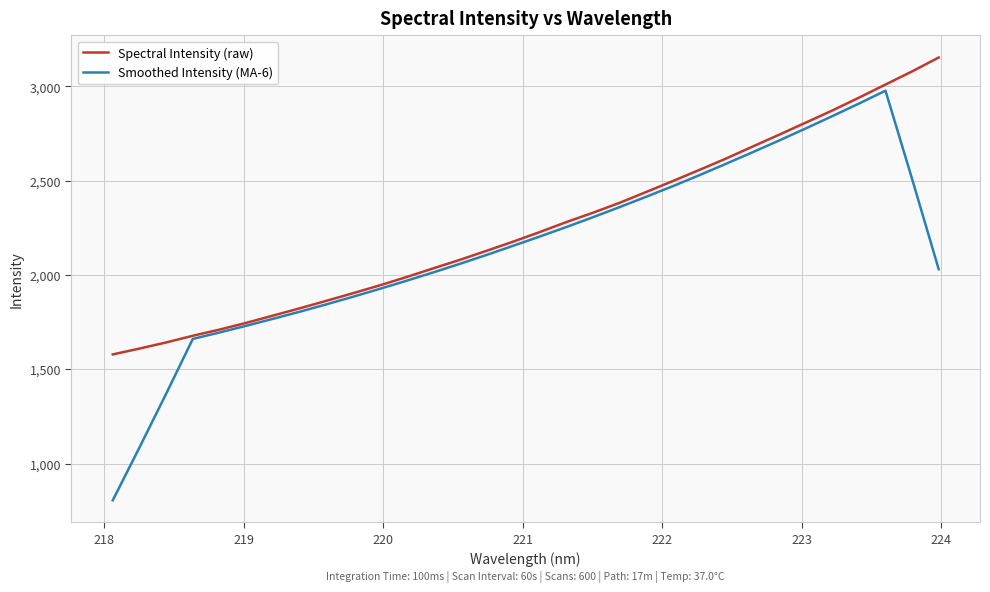

Which series has the largest range (max minus min)?

Smoothed Intensity (MA-6)